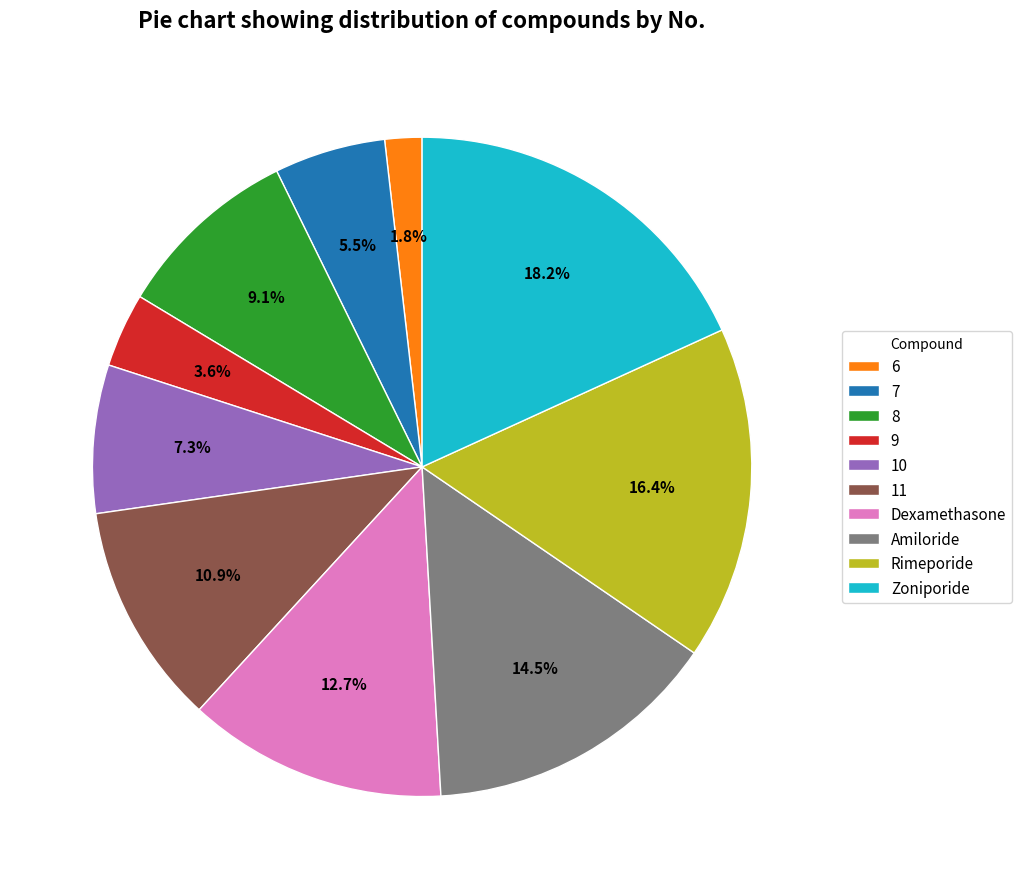

What is the smallest slice in the pie chart?

6